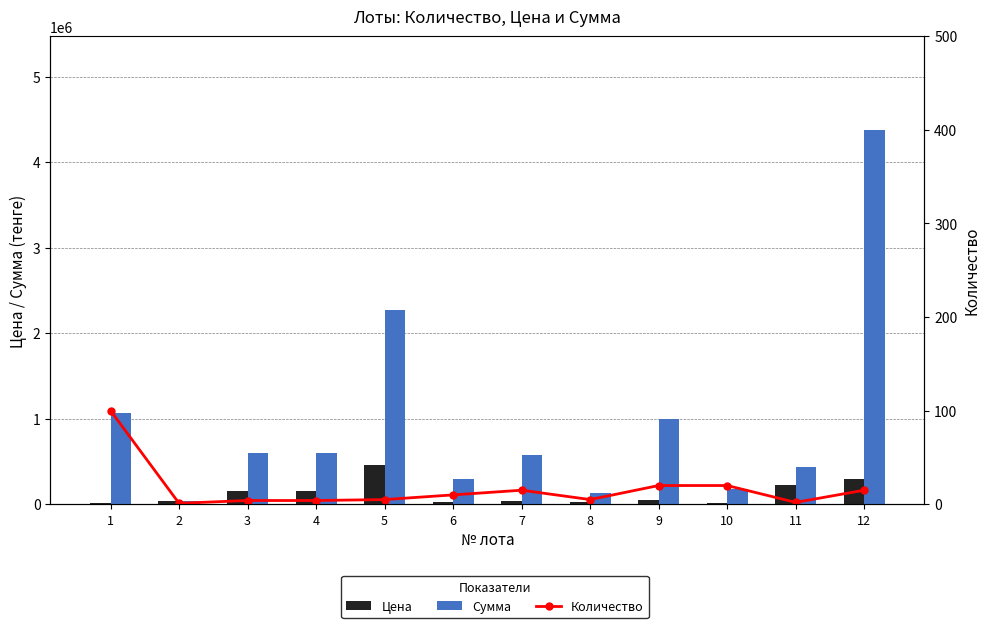

How many values in the Количество series exceed 10?

5